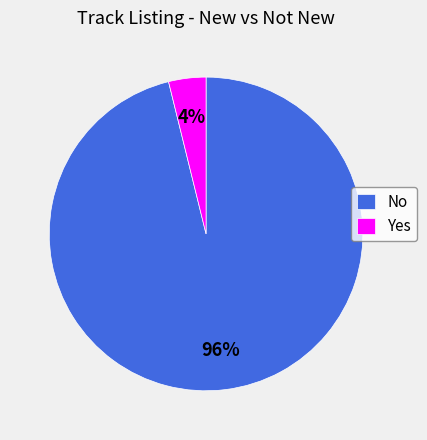

To the nearest percent, what percentage of the pie is Yes?

4%